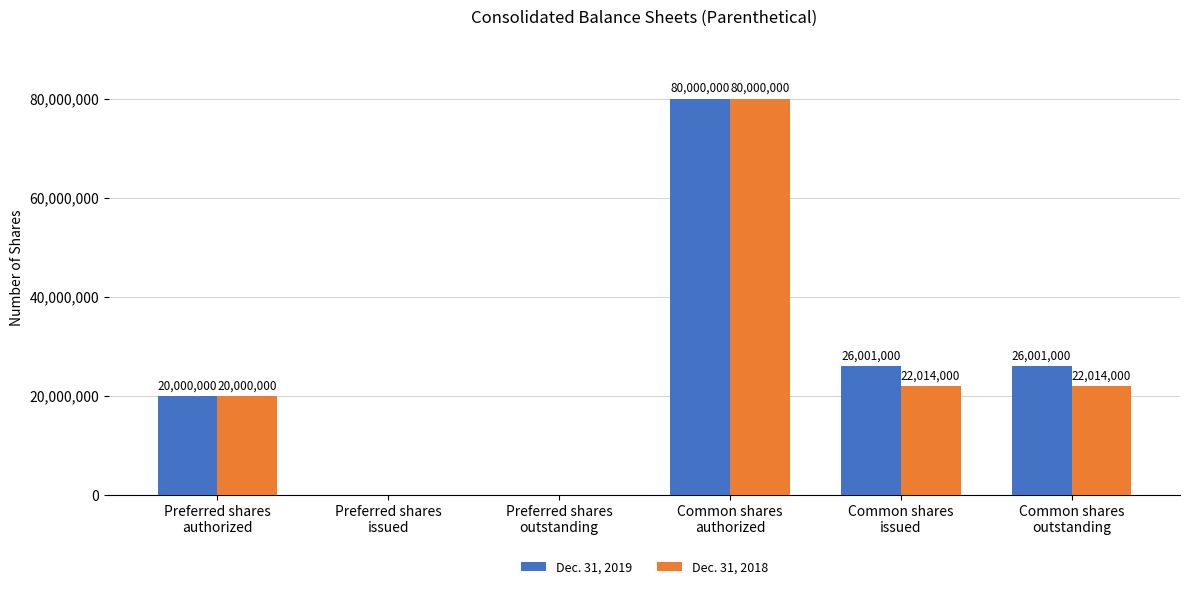

Which series has the largest total across all categories?

Dec. 31, 2019